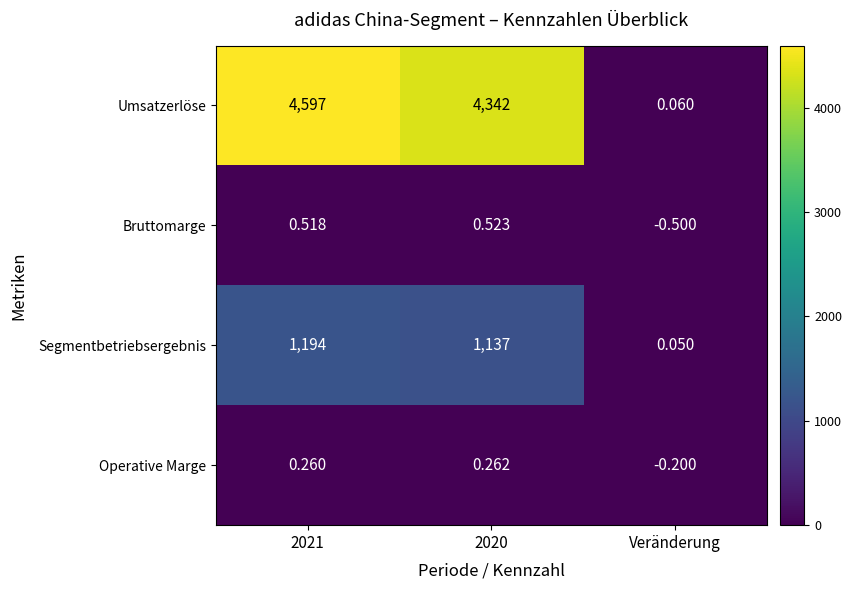

Which category has the highest value across all series?

2021